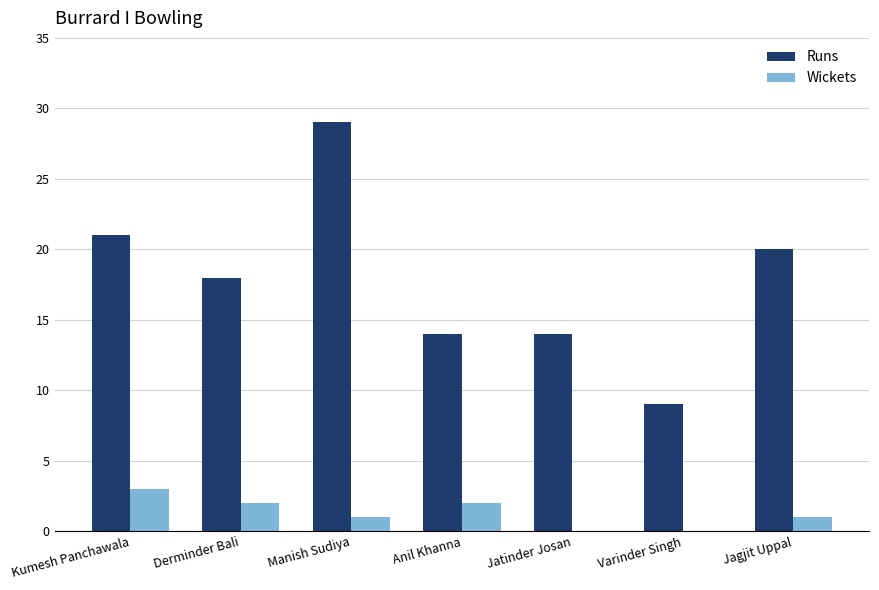

Are the bars grouped side by side (vs. stacked)?

Yes